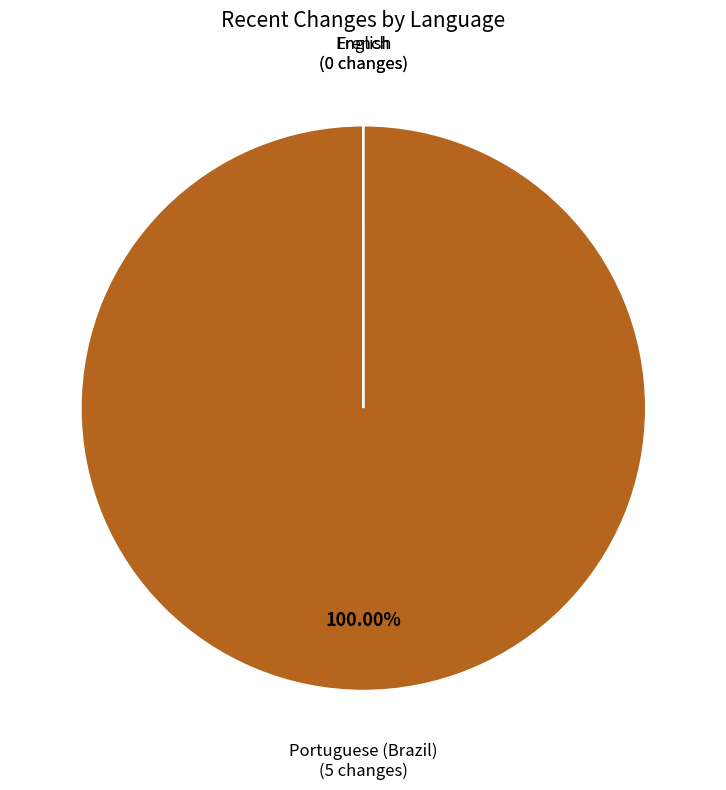

What is the largest slice in the pie chart?

Portuguese (Brazil)